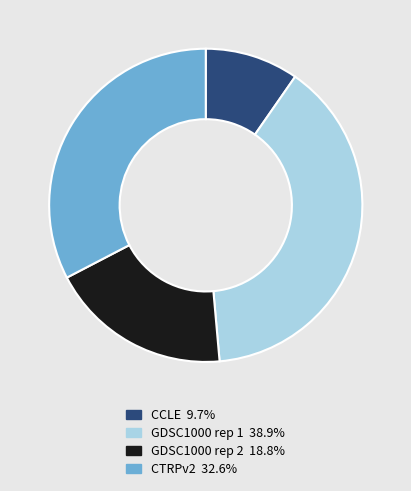

The CTRPv2 slice represents 33% of the pie. True or false?

True